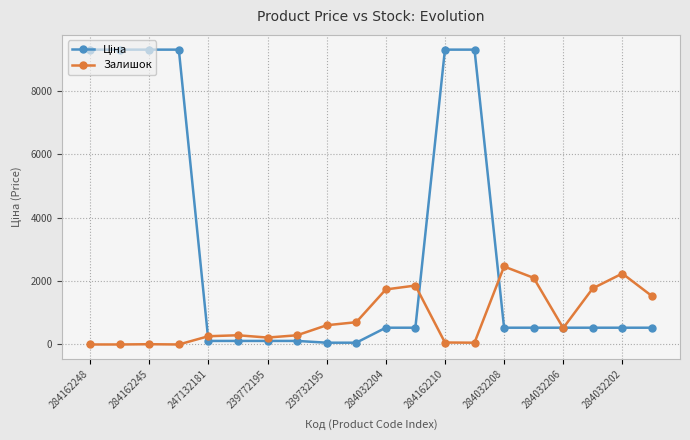

What is the average value of the Залишок series?

834.4